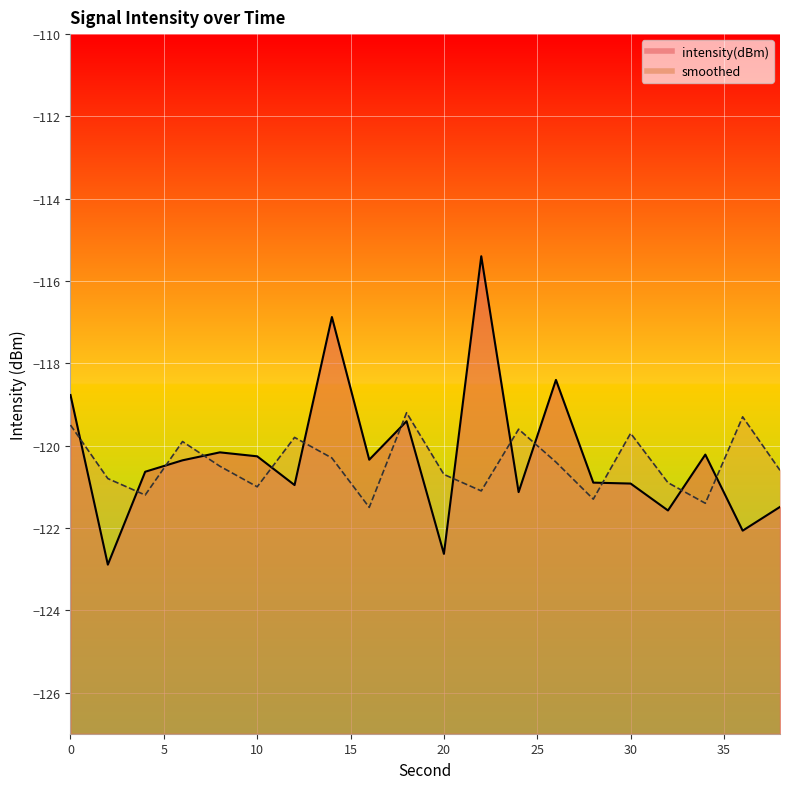

How many categories are shown in the chart?

20